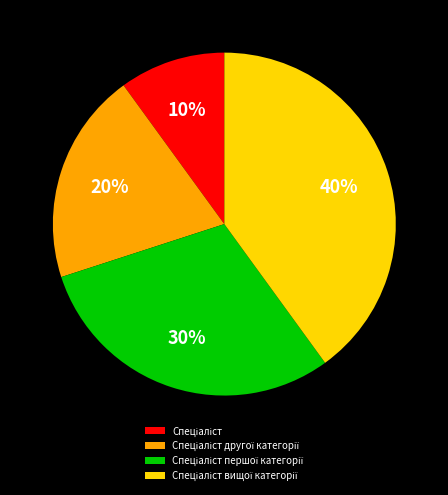

To the nearest percent, what is the difference between the largest and smallest slice percentages?

30%